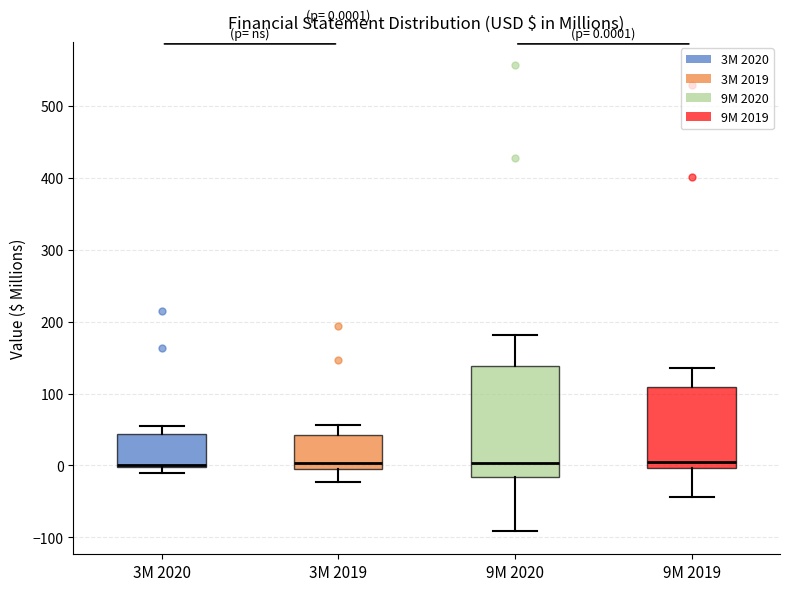

Comparing the boxes themselves (not the whiskers), which one is the tallest?

9M 2020